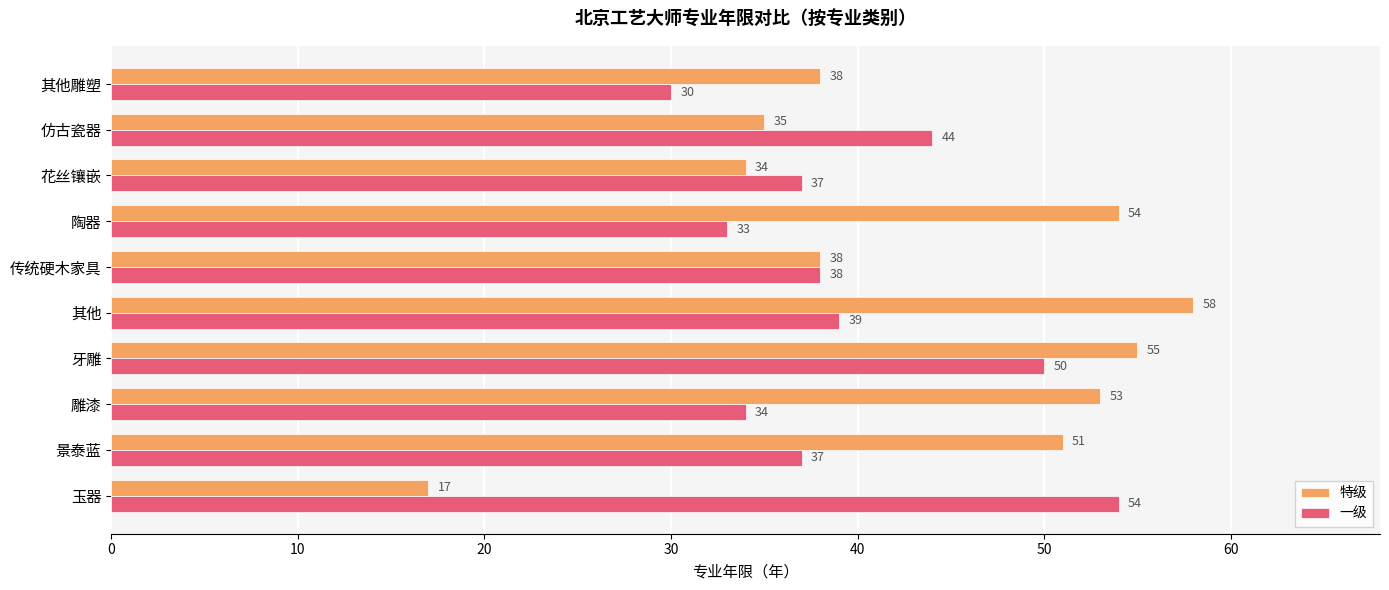

What is the difference between the highest and lowest values at 仿古瓷器?

9